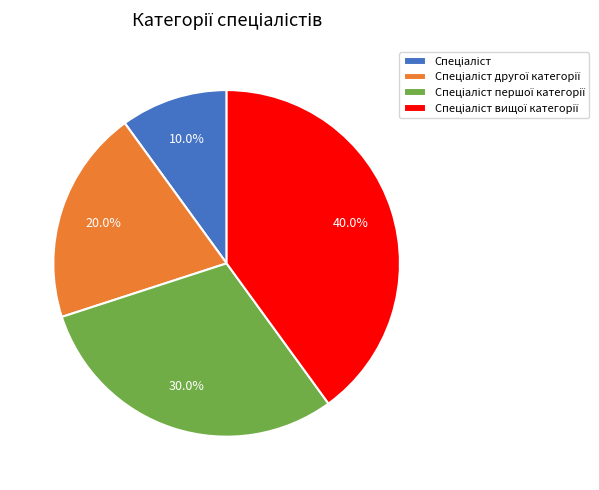

Is there any slice that represents more than half of the pie?

No